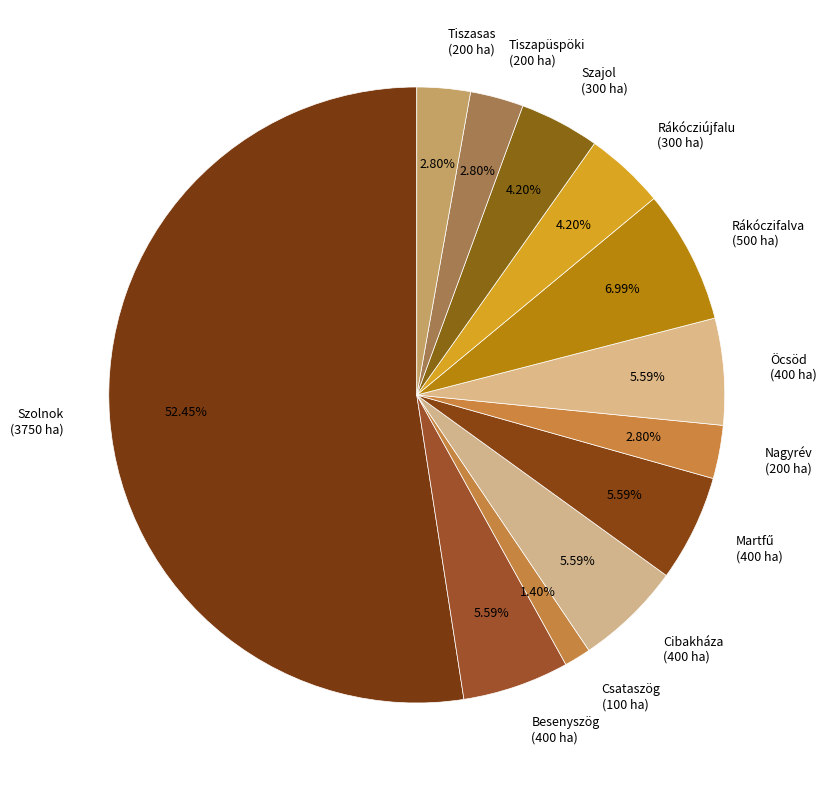

What is the largest slice in the pie chart?

Szolnok